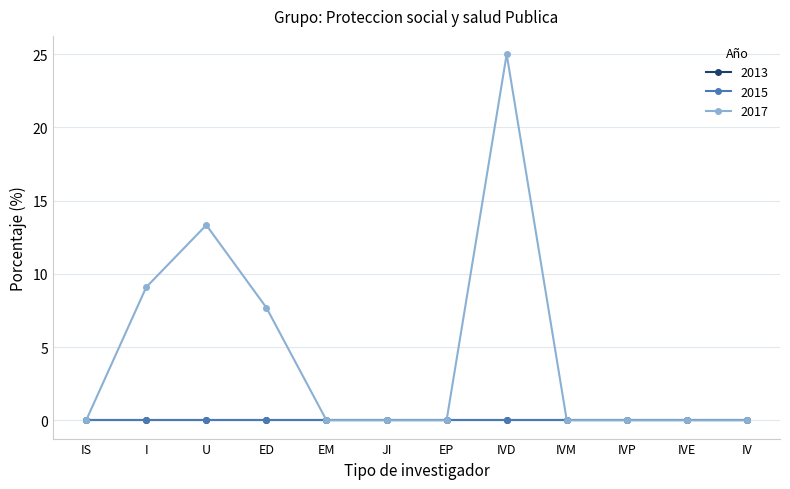

What is the label of the 10th point from the right?

U